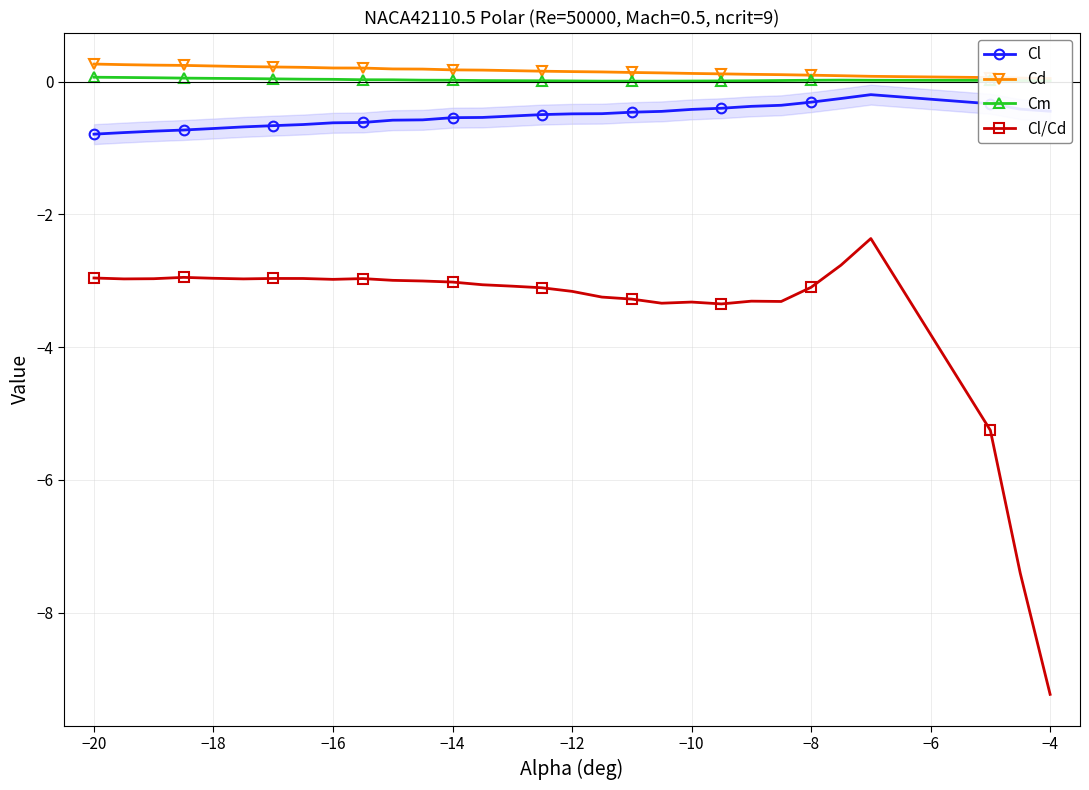

Reading left to right, extract all data points from this chart.

Cl: -0.8	-0.8	-0.7	-0.7	-0.7	-0.7	-0.7	-0.6	-0.6	-0.6	-0.6	-0.6	-0.5	-0.5	-0.5	-0.5	-0.5	-0.5	-0.5	-0.4	-0.4	-0.4	-0.4	-0.4	-0.3	-0.3	-0.2	-0.3	-0.4	-0.4
Cd: 0.3	0.3	0.3	0.2	0.2	0.2	0.2	0.2	0.2	0.2	0.2	0.2	0.2	0.2	0.2	0.2	0.2	0.1	0.1	0.1	0.1	0.1	0.1	0.1	0.1	0.1	0.1	0.1	0.1	0.0
Cm: 0.1	0.1	0.1	0.1	0.1	0.0	0.0	0.0	0.0	0.0	0.0	0.0	0.0	0.0	0.0	0.0	0.0	0.0	0.0	0.0	0.0	0.0	0.0	0.0	0.0	0.0	0.0	0.0	0.0	0.0
Cl/Cd: -3.0	-3.0	-3.0	-2.9	-3.0	-3.0	-3.0	-3.0	-3.0	-3.0	-3.0	-3.0	-3.0	-3.1	-3.1	-3.1	-3.2	-3.2	-3.3	-3.3	-3.3	-3.3	-3.3	-3.3	-3.1	-2.8	-2.4	-5.3	-7.4	-9.2